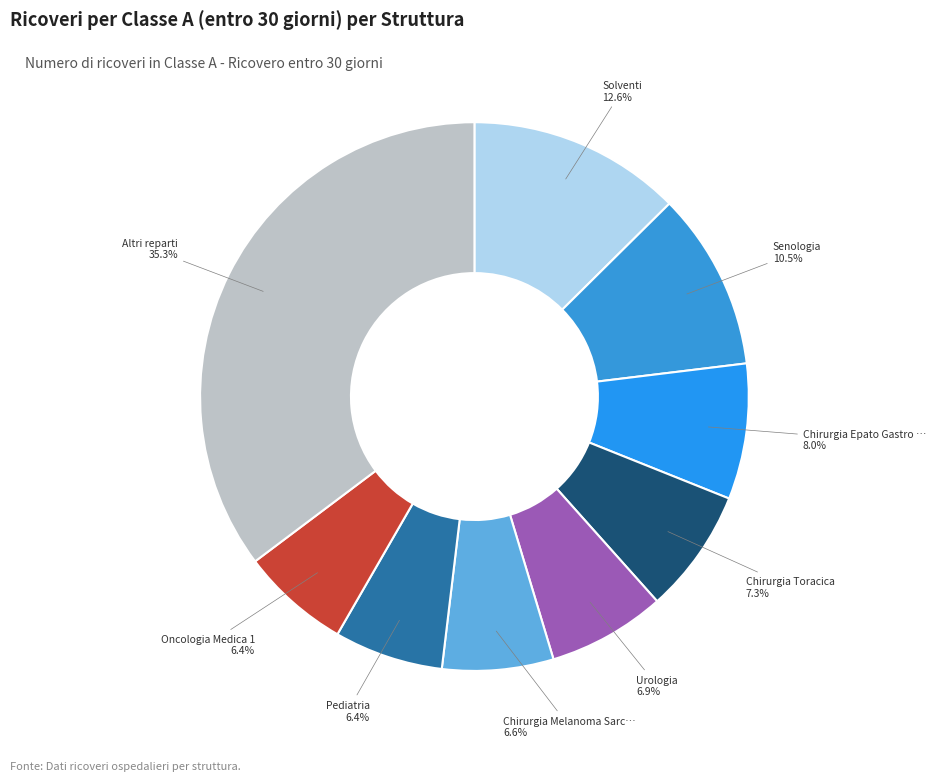

How many slices are in this pie chart?

9